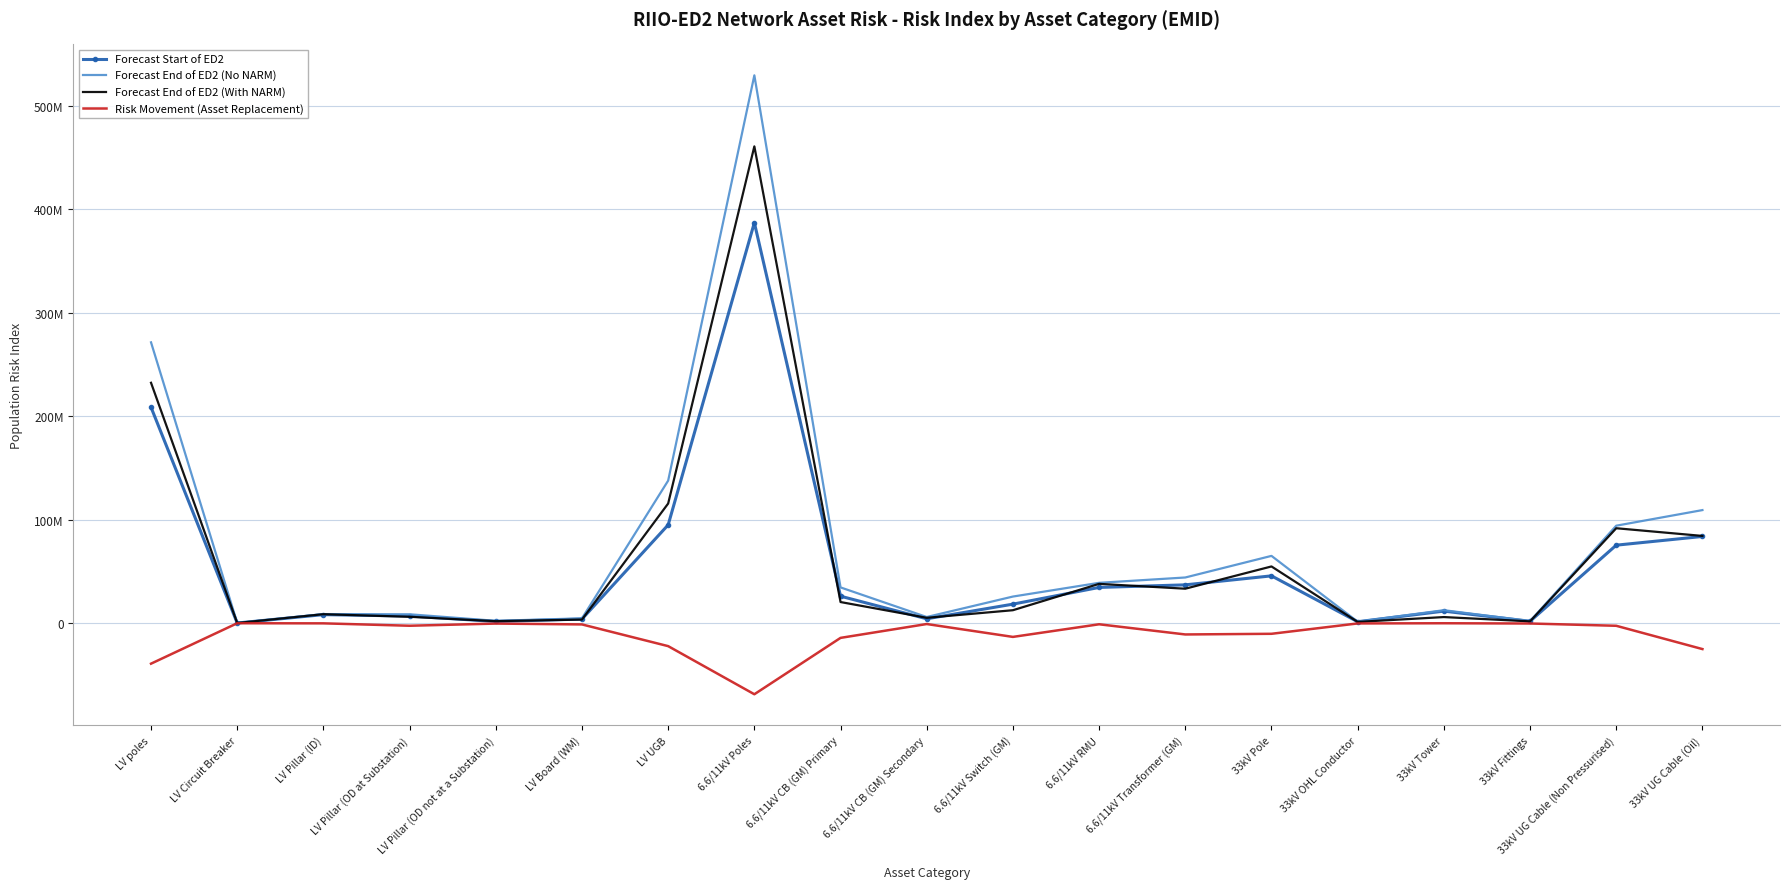

What is the difference between the maximum and minimum values in the Forecast End of ED2 (No NARM) series?

529094996